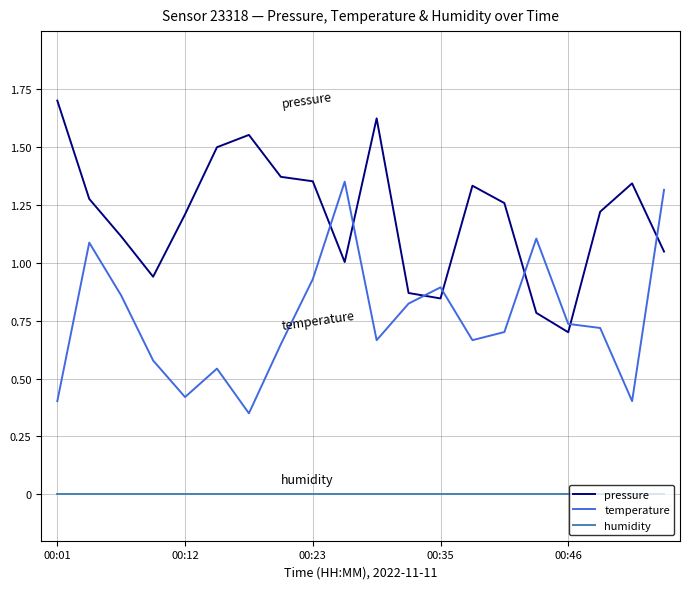

What is the maximum value shown in the chart?

1.7